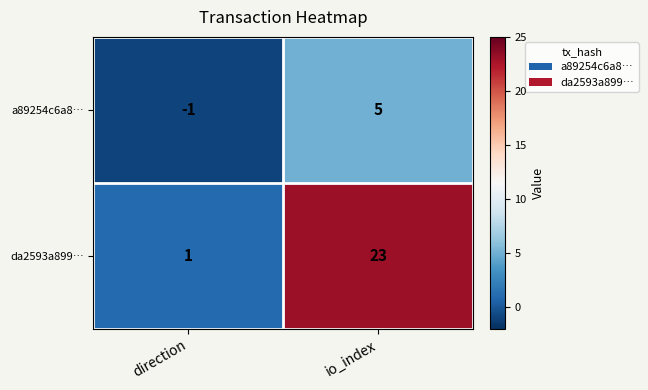

At which category is the sum across all series the highest?

io_index